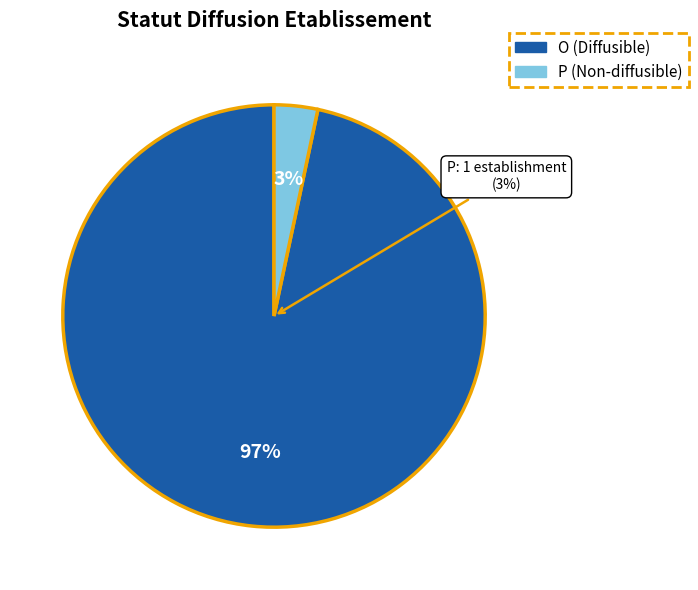

To the nearest percent, what portion does P represent?

3%